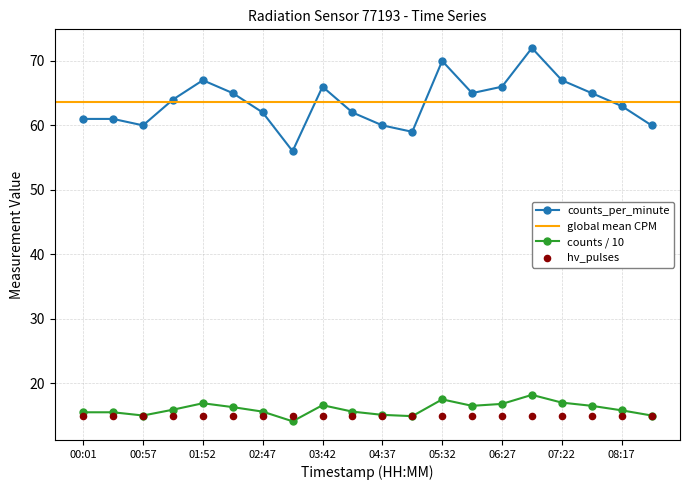

Which series contains the lowest Y value?

counts